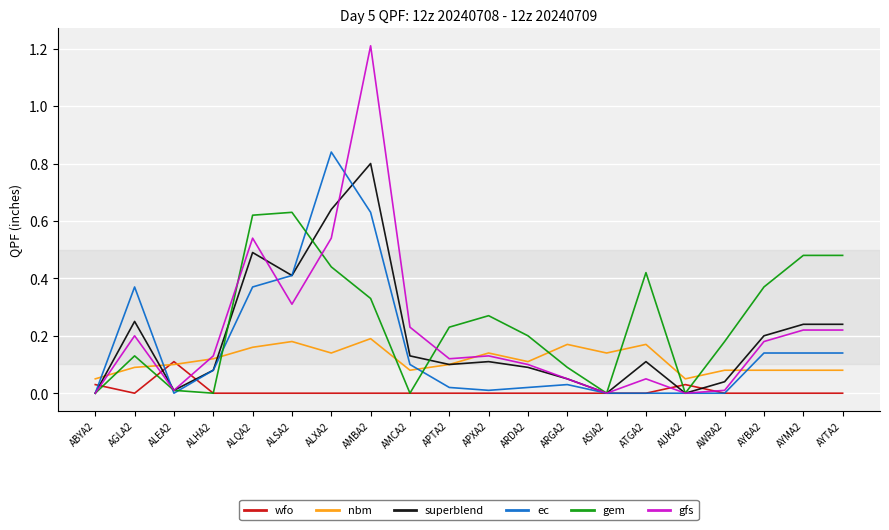

Which series changed the most between ALXA2 and AMBA2?

gfs